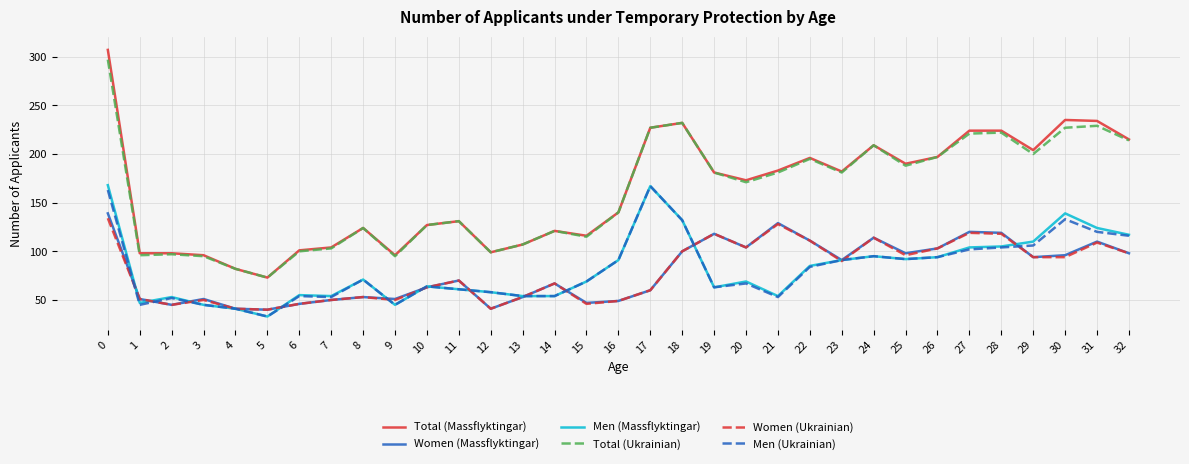

What is the smallest value displayed?

33